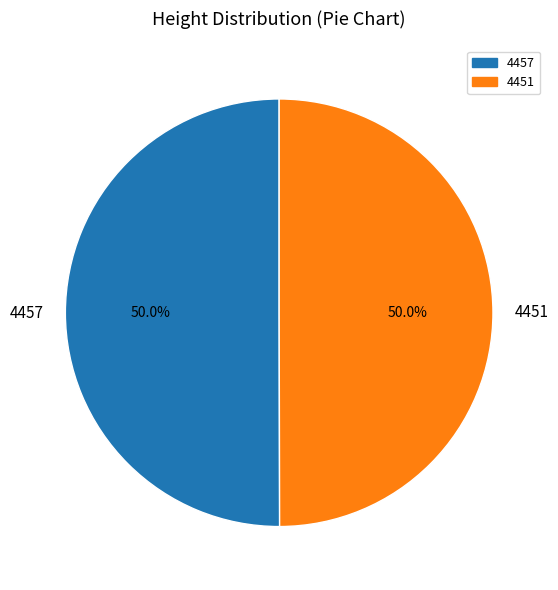

Is the sum of 4457 and 4451 greater than half?

Yes